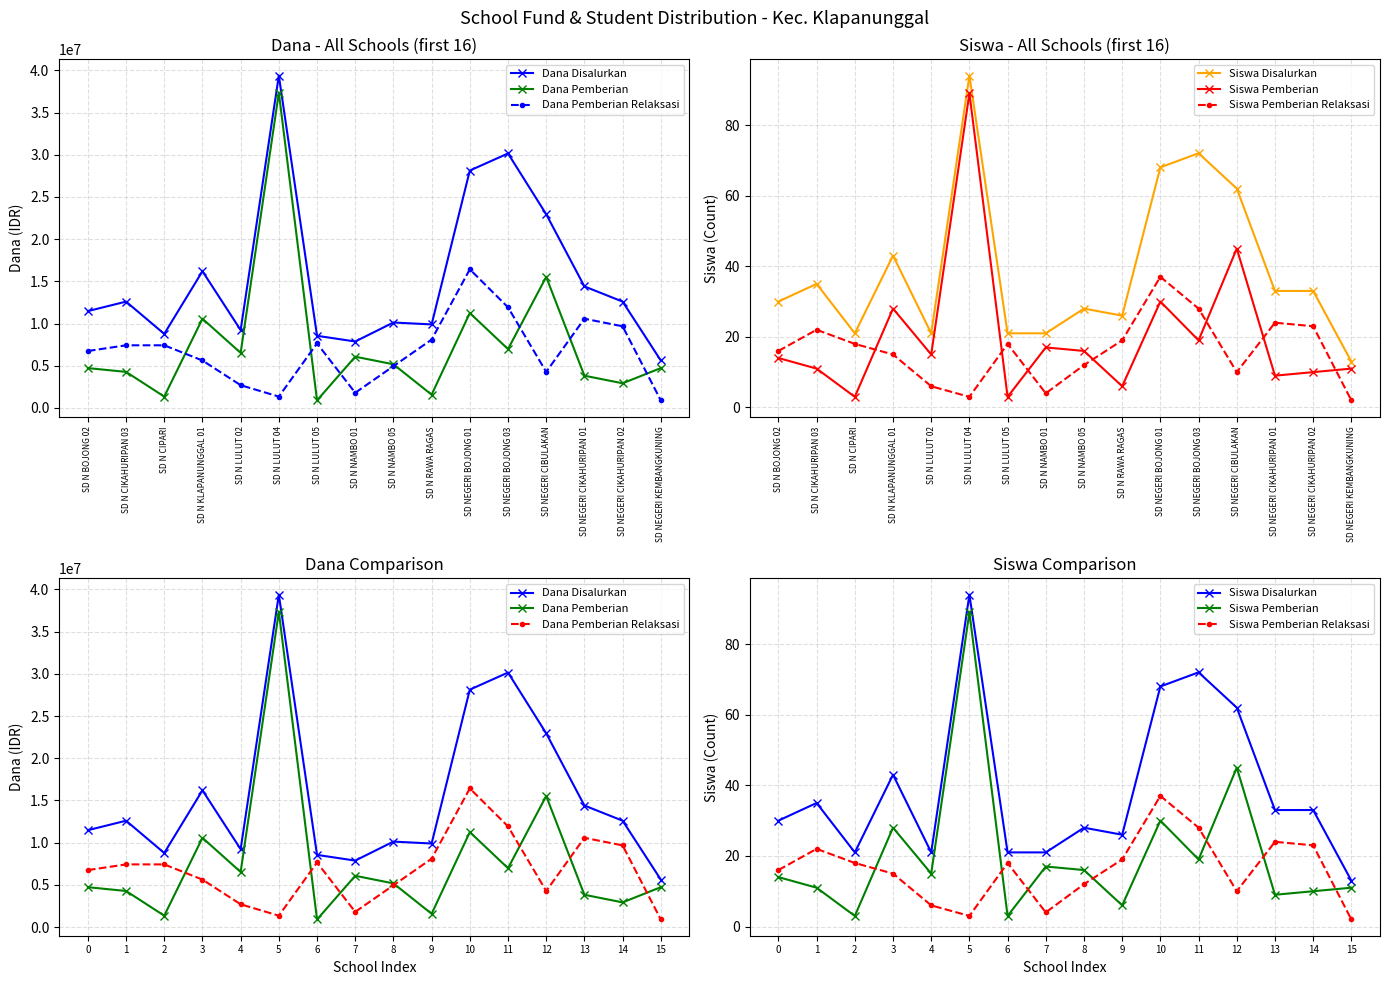

True or false: Siswa Pemberian Relaksasi and Dana Pemberian cross at least once.

False